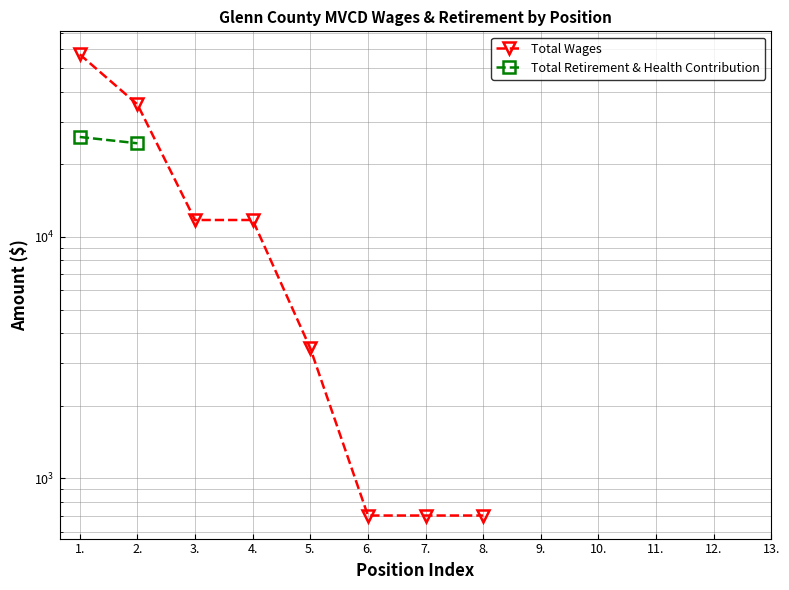

What is the label of the 7th point from the right?

7.